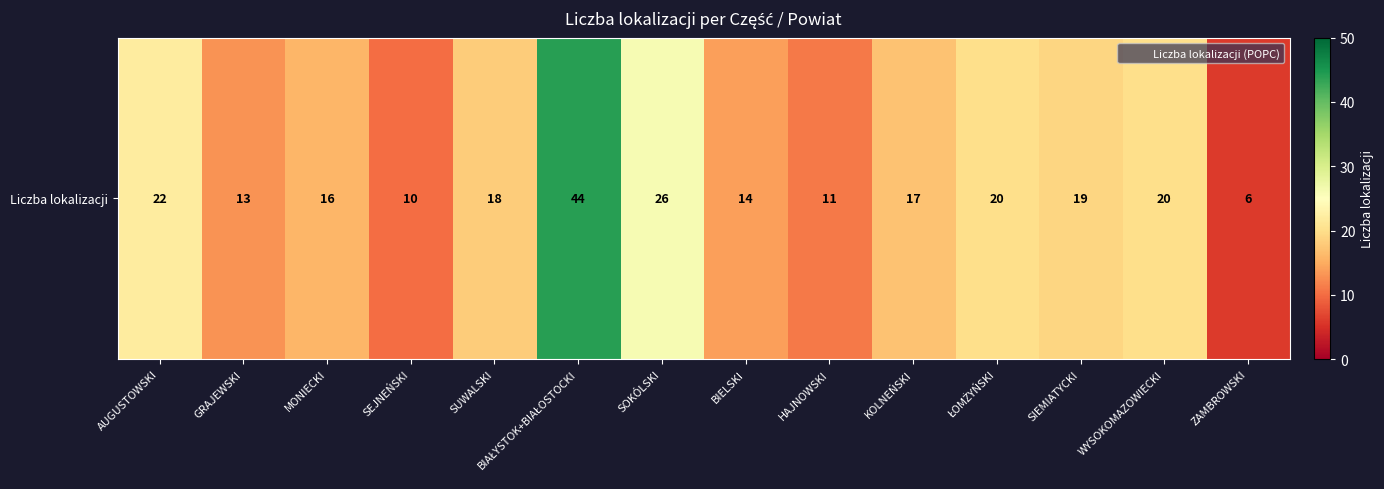

What is the sum of all values?

256